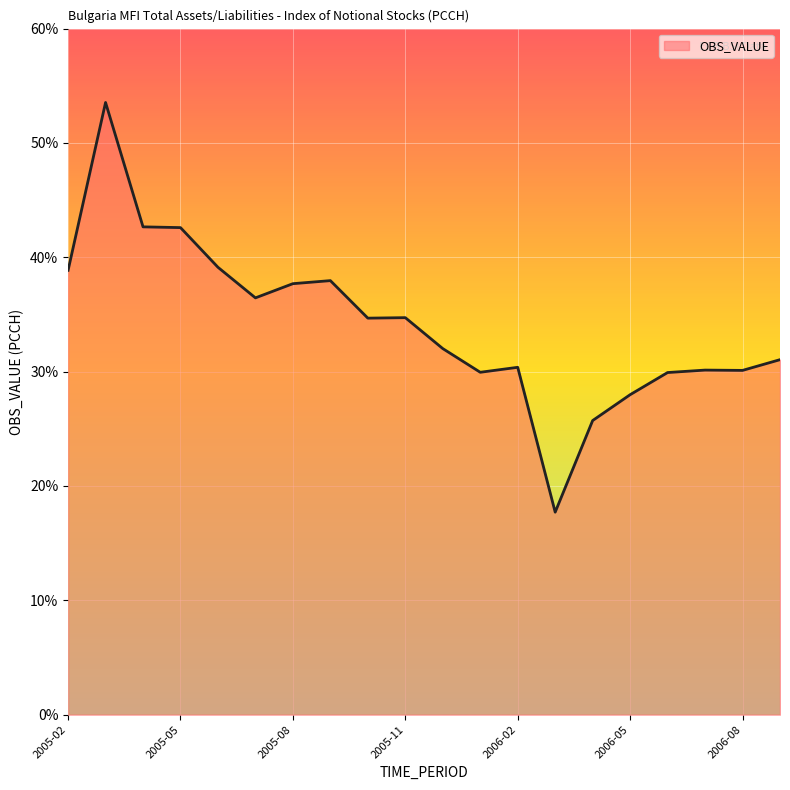

What is the maximum value shown in the chart?

53.5